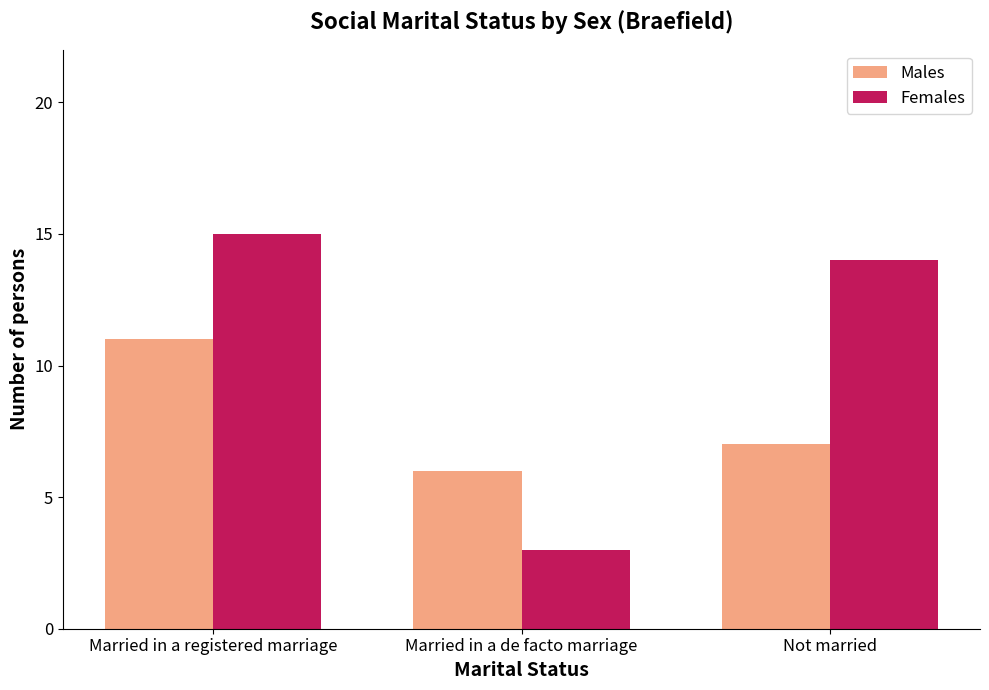

How many data points in Females are less than 14?

1